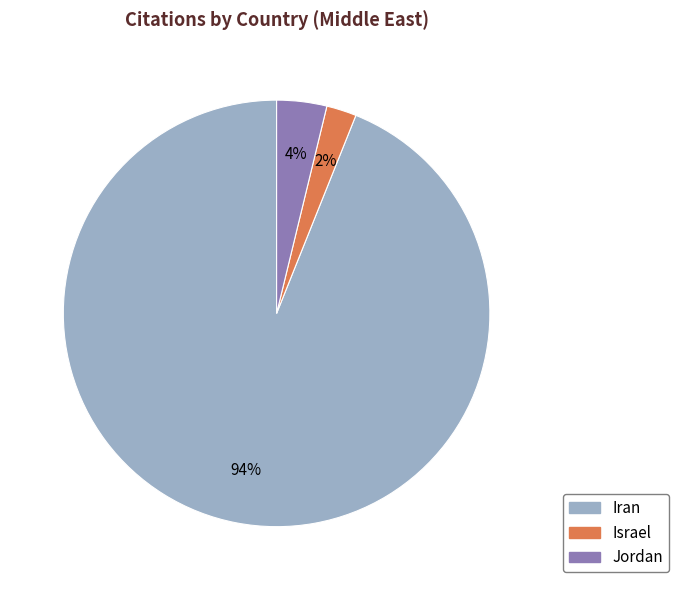

What is the largest slice in the pie chart?

Iran